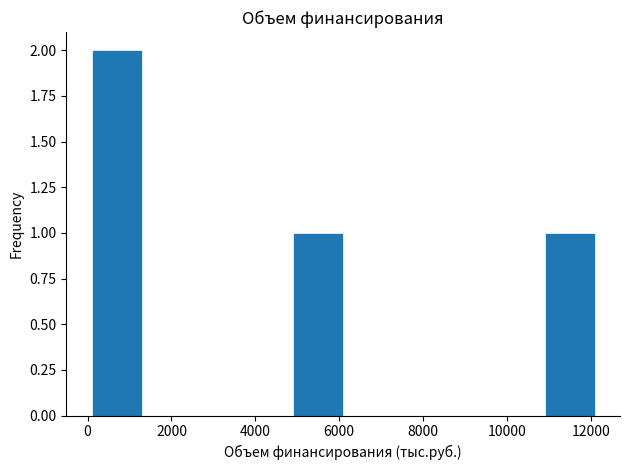

Reading left to right, transcribe this chart: for each bar, give the range it covers on the x-axis and its height. Neither the bar edges nor the heights are printed on the chart, so give them approximately, as read against the axes.

0 to 1200: 2
1200 to 2400: 0
2400 to 3600: 0
3600 to 4800: 0
4800 to 6000: 1
6000 to 7200: 0
7200 to 8400: 0
8400 to 9600: 0
9600 to 10800: 0
10800 to 12000: 1